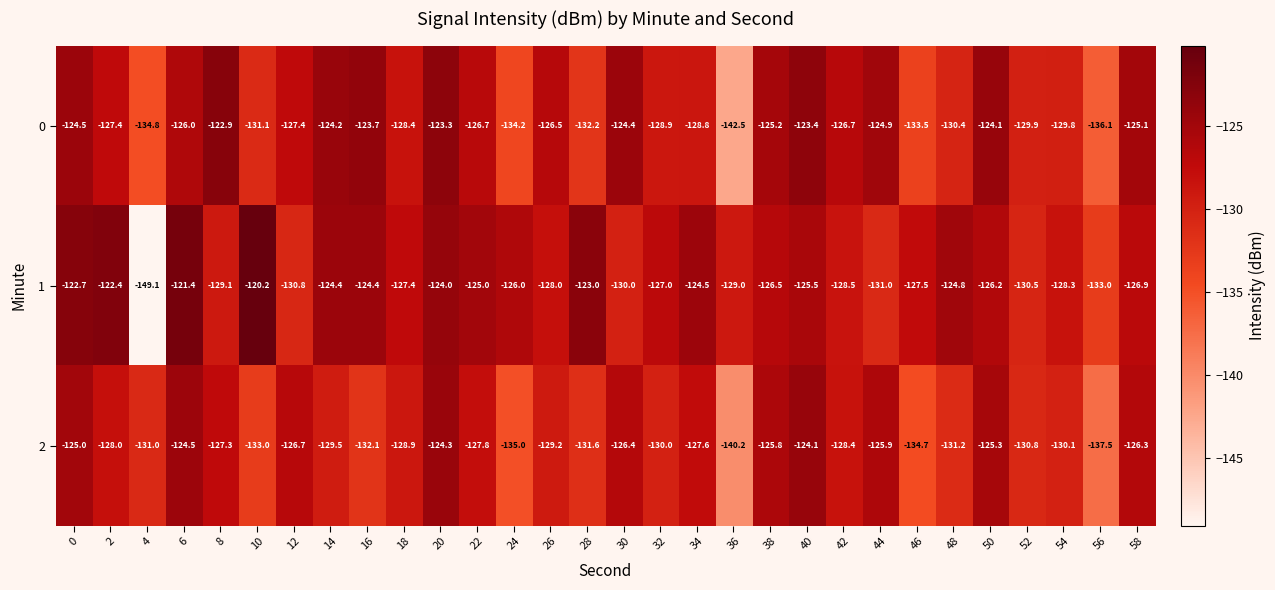

Where is 1 nearest to the value -134?

56